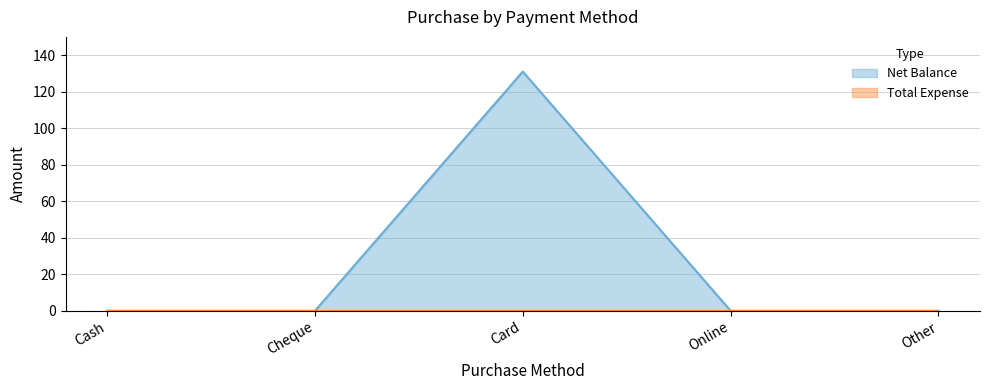

Between Cheque and Card, which is larger?

Card